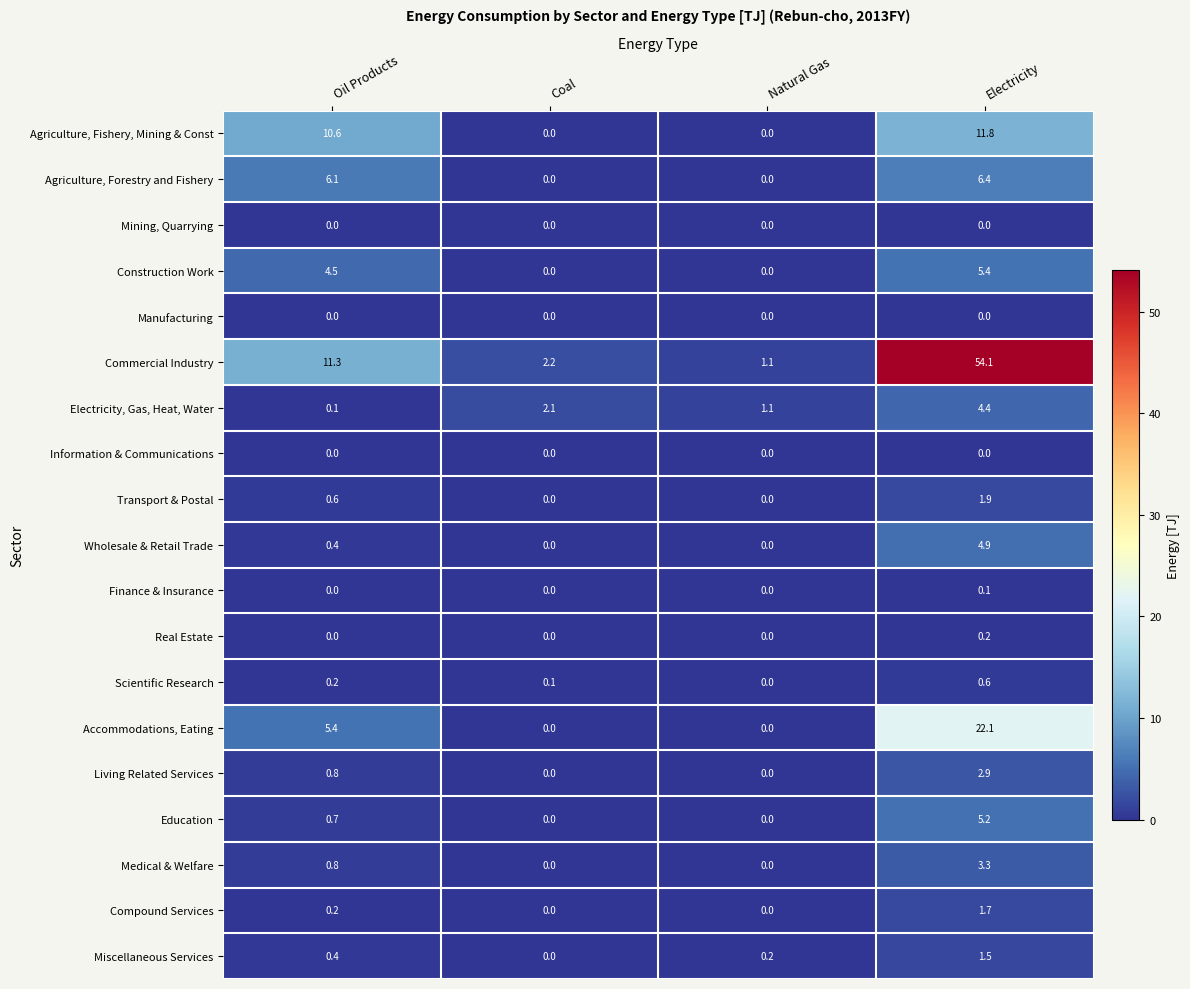

Rank the categories by Commercial Industry value from lowest to highest.

Natural Gas, Coal, Oil Products, Electricity